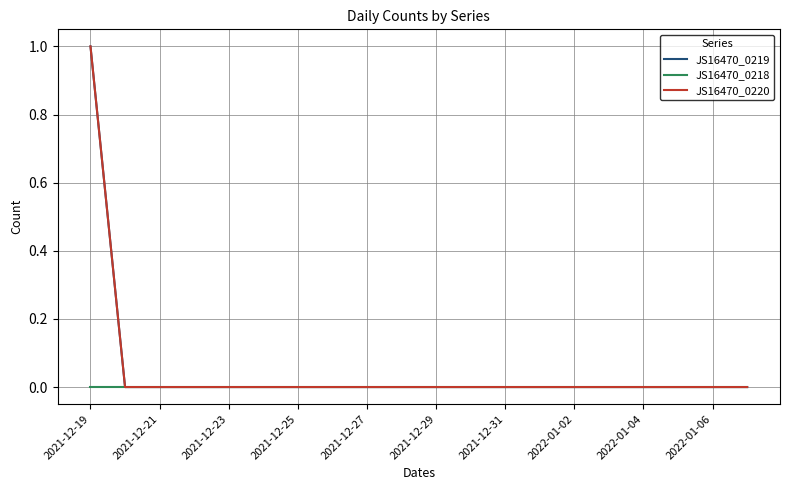

Is this an area chart (filled region under the line)?

No